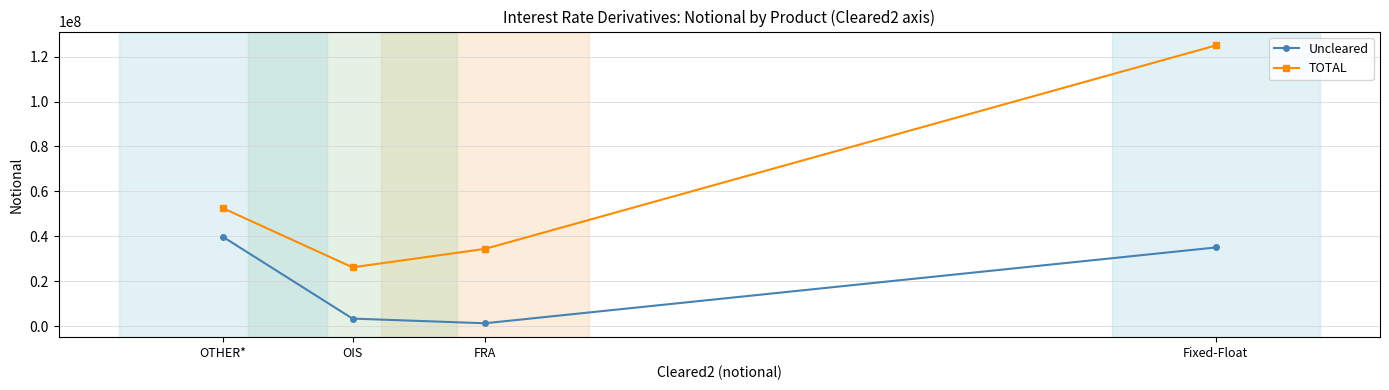

At which category is the sum across all series the highest?

Fixed-Float